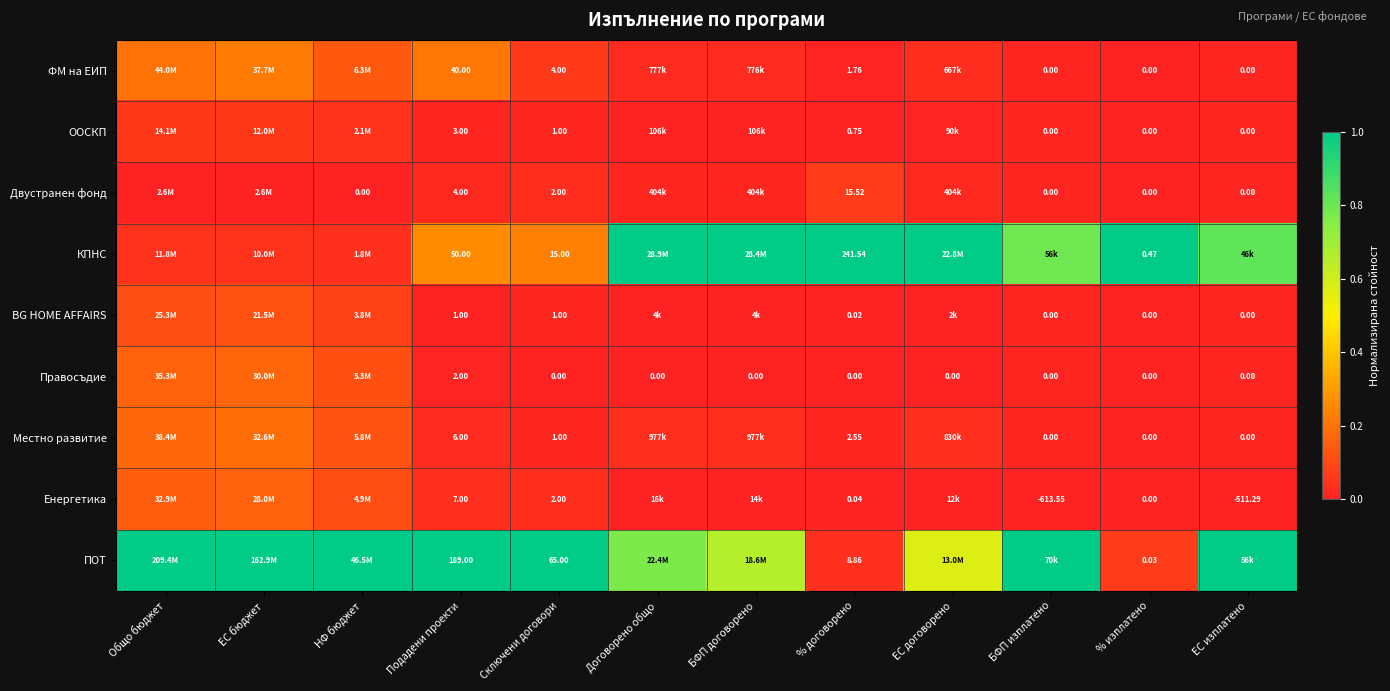

Is the value of КПНС at % изплатено greater than the value of BG HOME AFFAIRS at % изплатено?

Yes